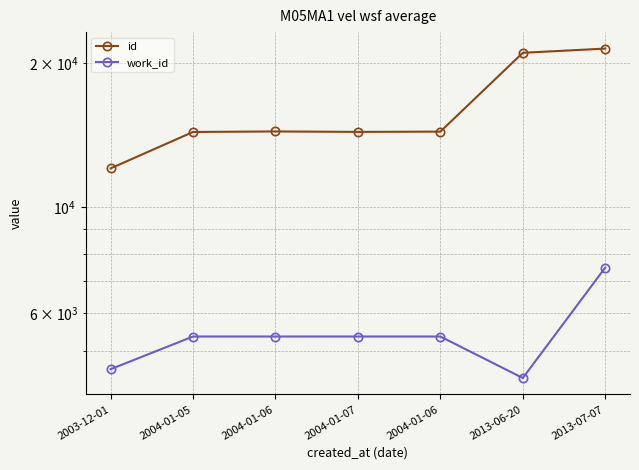

True or false: work_id and id cross at least once.

False